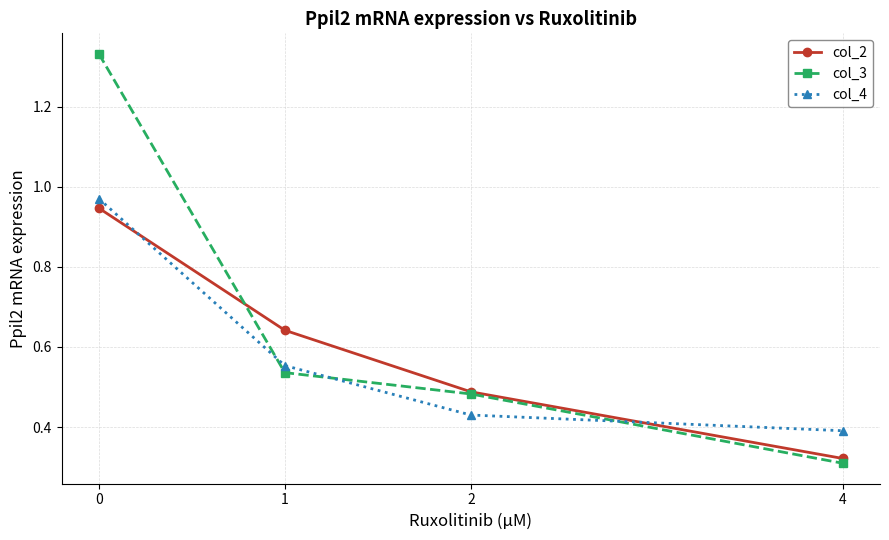

Between 0 and 1, which series saw the biggest shift?

col_3